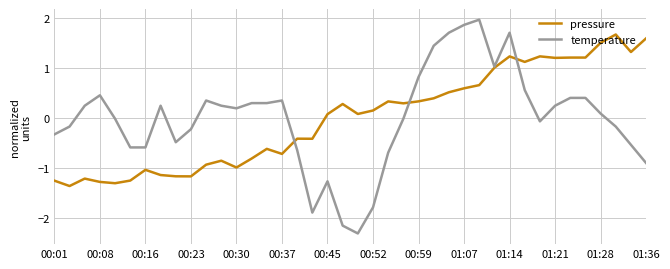

What is the maximum value shown in the chart?

2.0